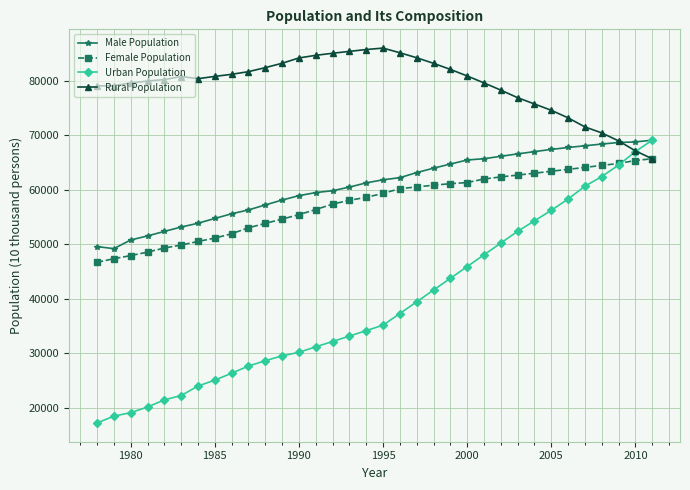

Which series has the largest range (max minus min)?

Urban Population